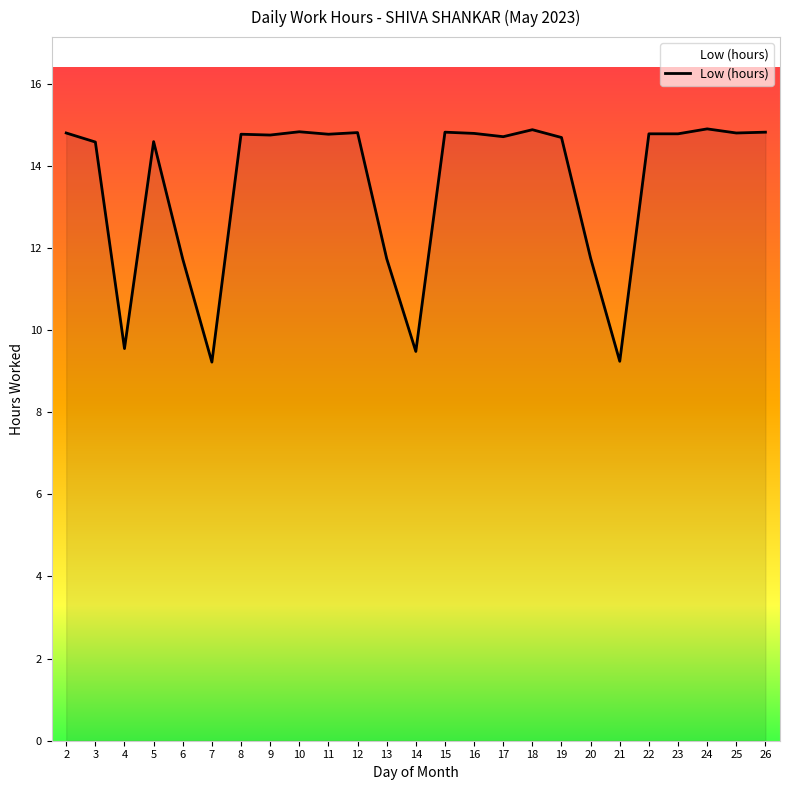

Does the chart have visible grid lines?

No